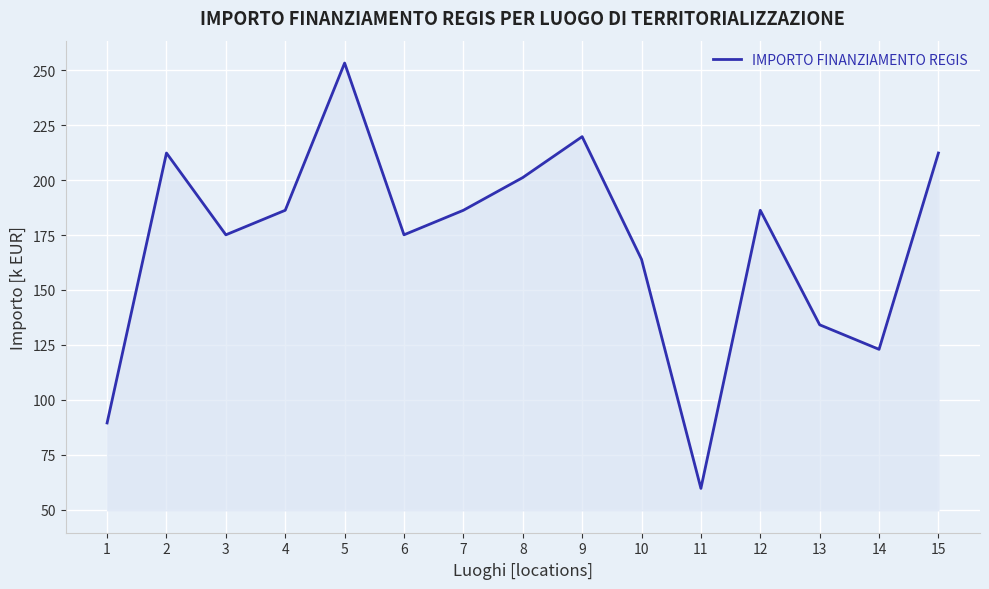

Approximately how many times larger is the value at 10 compared to 6?

0.9